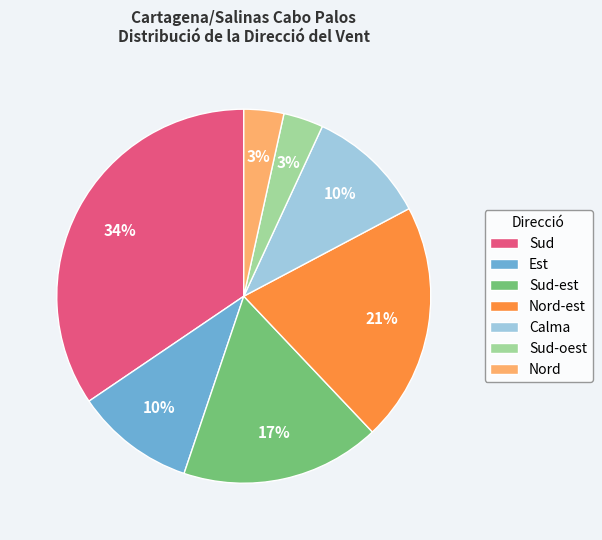

What percentage is the Nord slice, to the nearest percent?

3%